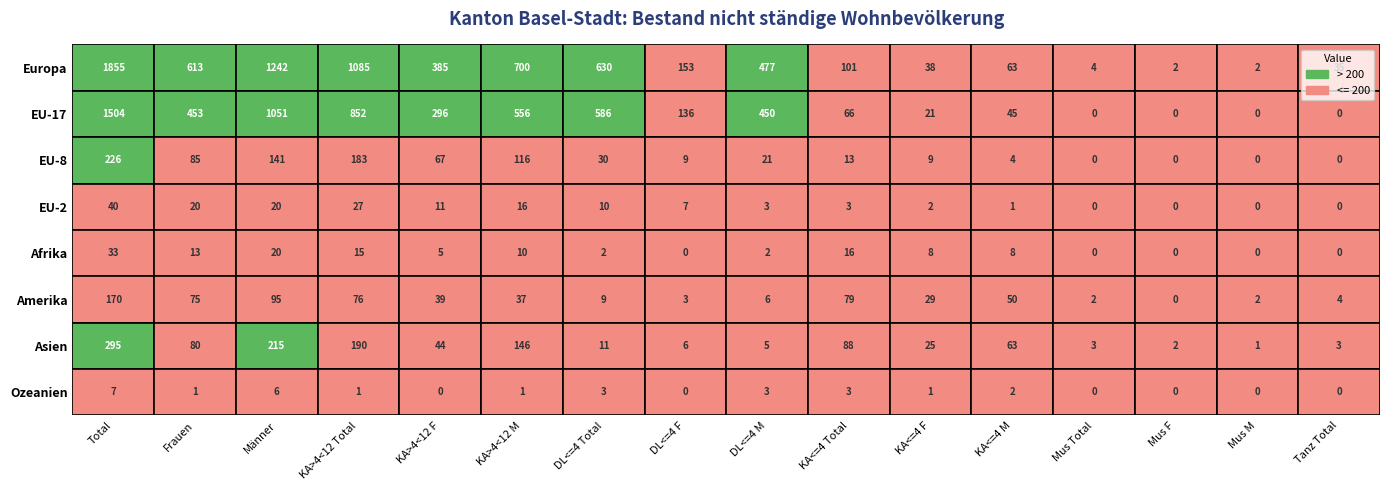

The Asien series shows 2 at 8. True or false?

False